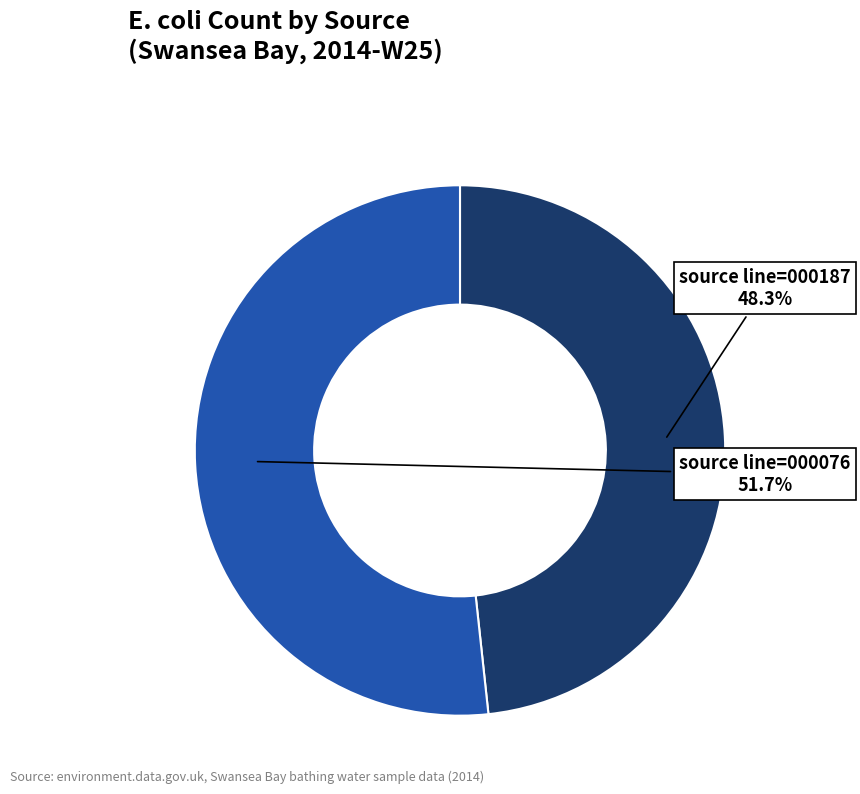

How many segments does this pie chart have?

2